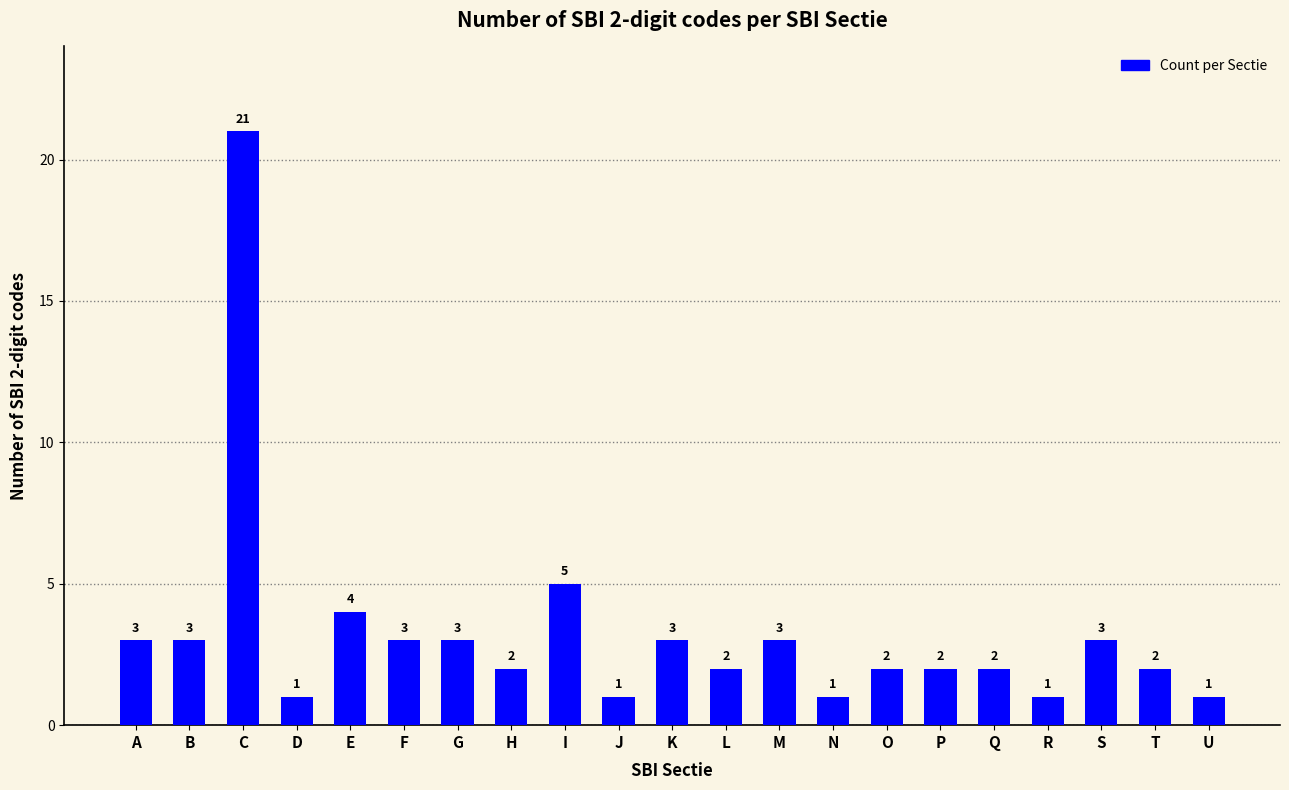

Which label corresponds to the largest value in the chart?

C